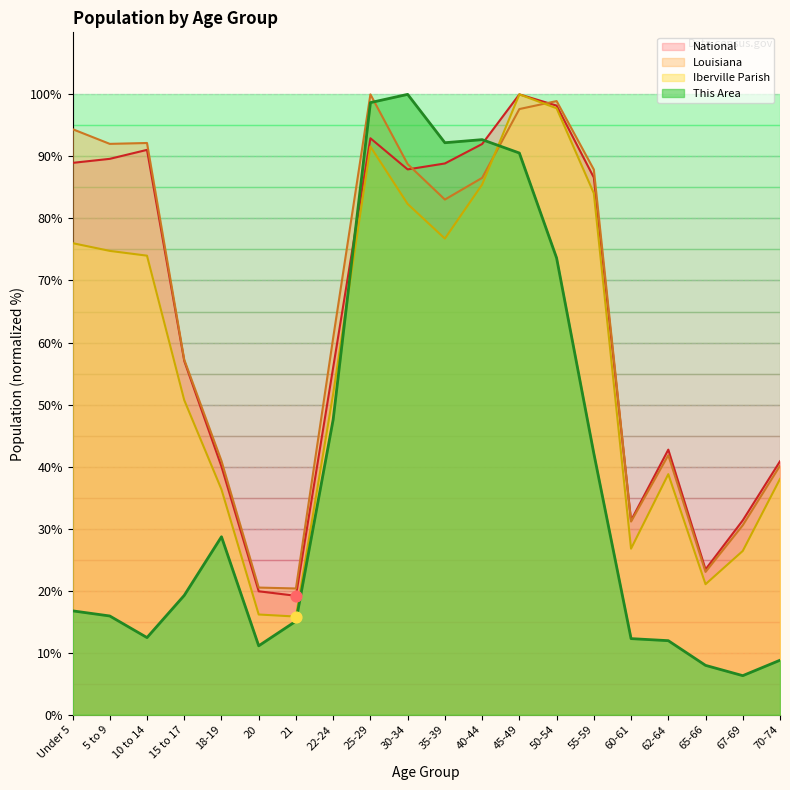

Which series has the widest spread of Y values?

This Area